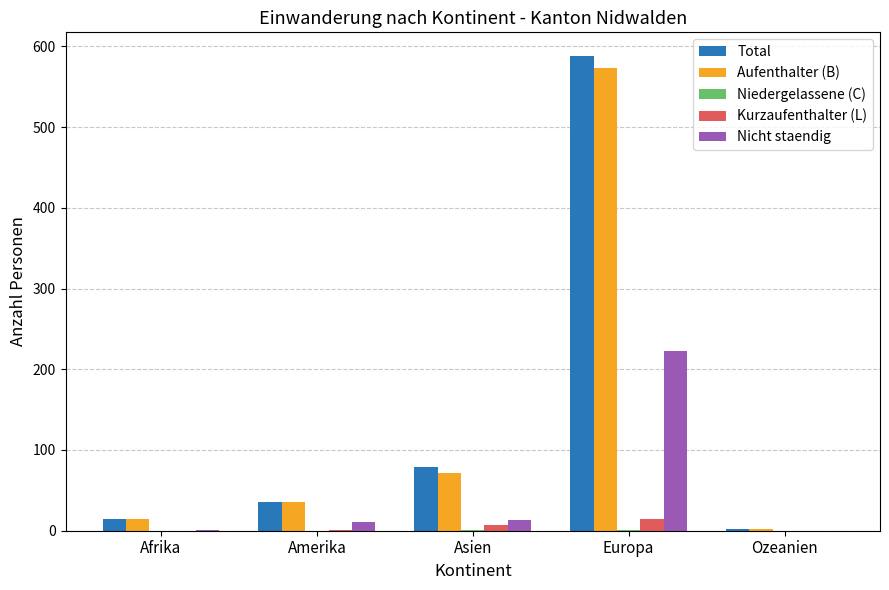

Which category has the highest value across all series?

Europa